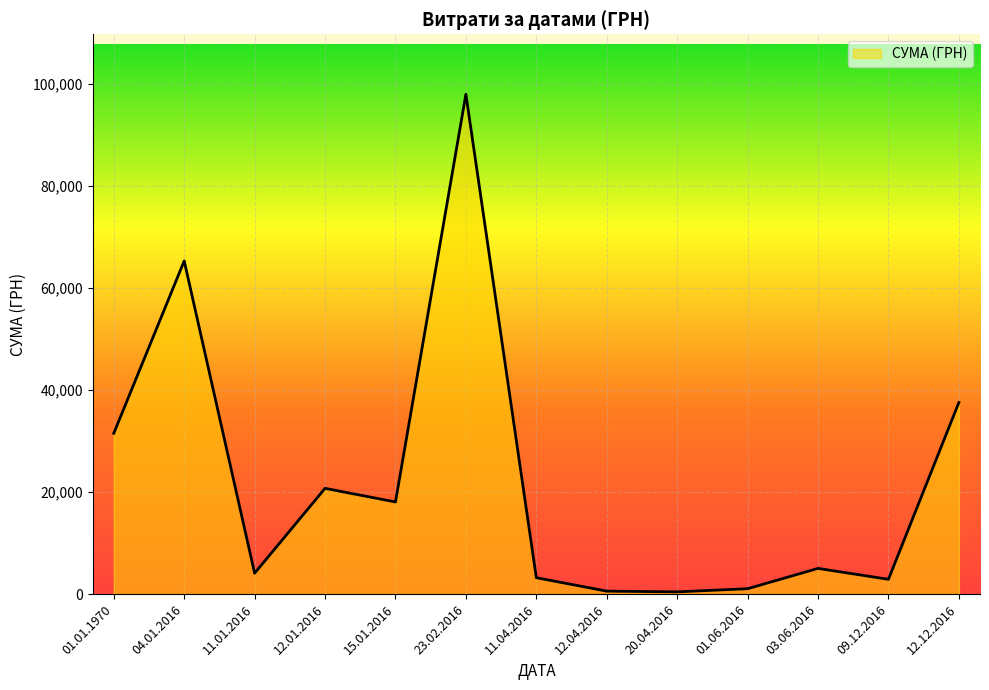

The value at 12.01.2016 is 20750.3. True or false?

True